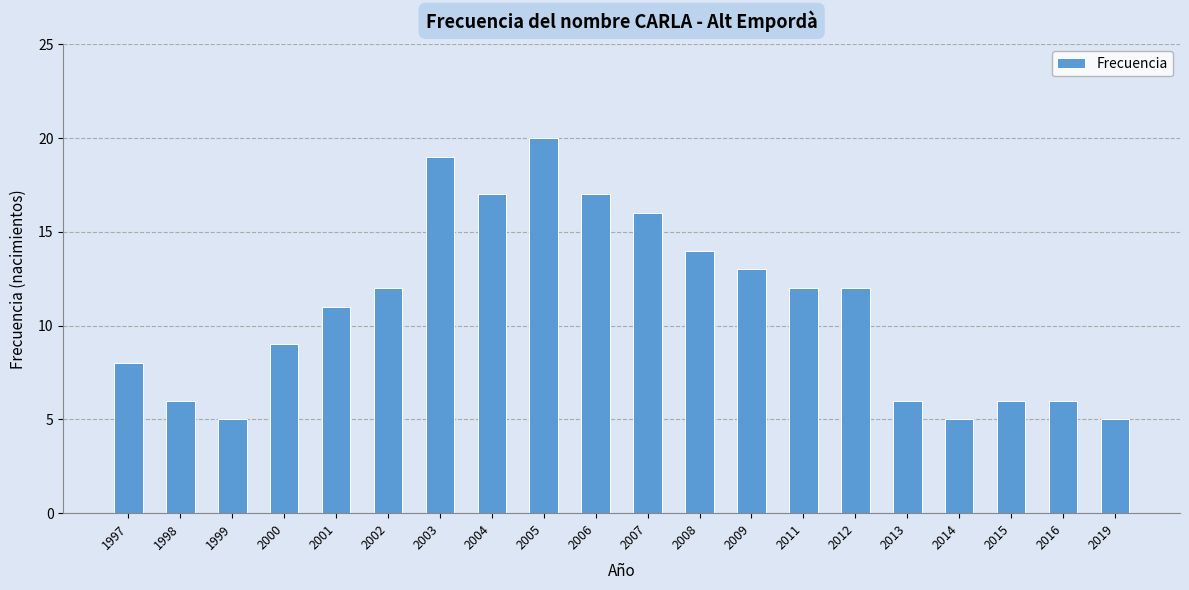

What is the minimum value shown in the chart?

5